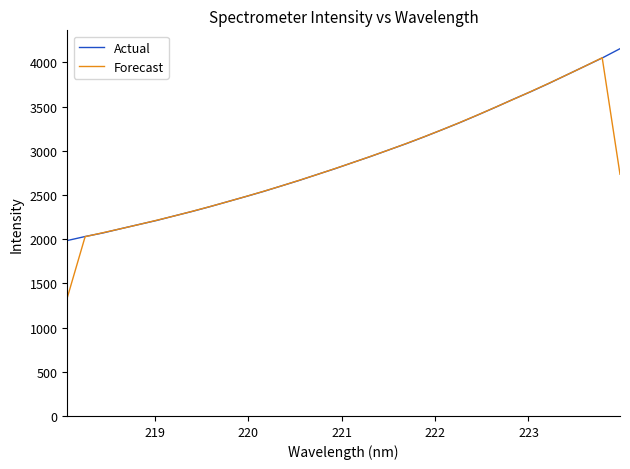

Does the chart display data point markers on the line(s)?

No